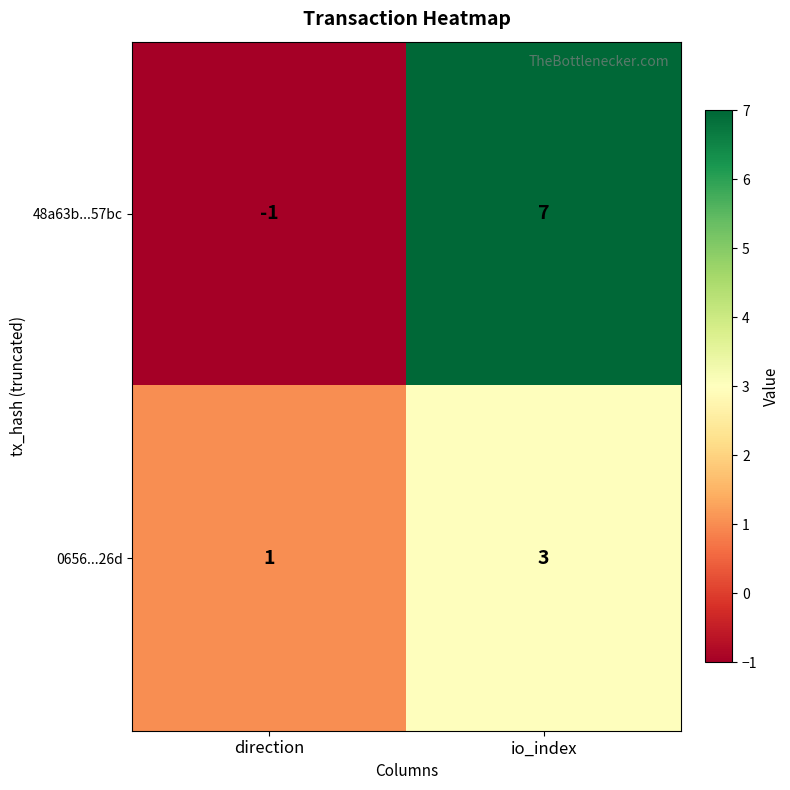

Rank the series at io_index from highest to lowest value.

48a63b...57bc, 0656...26d